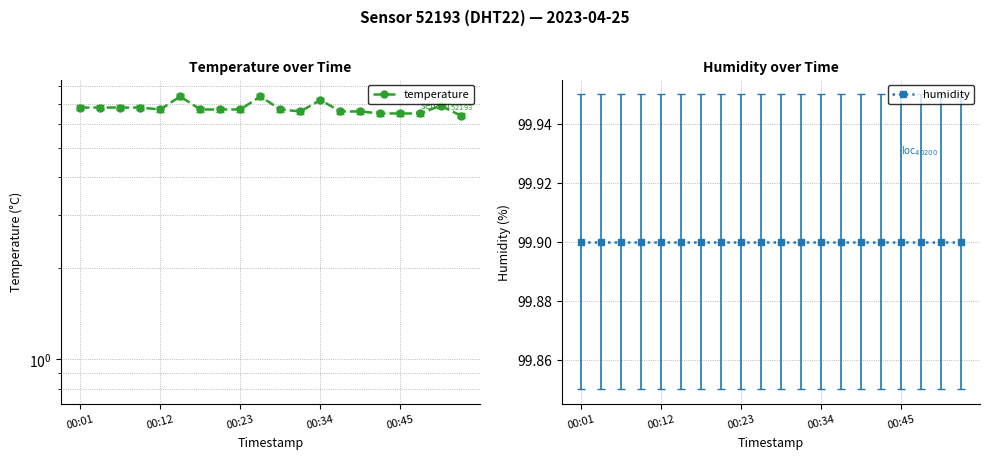

Between 9 and 18, which is larger?

9